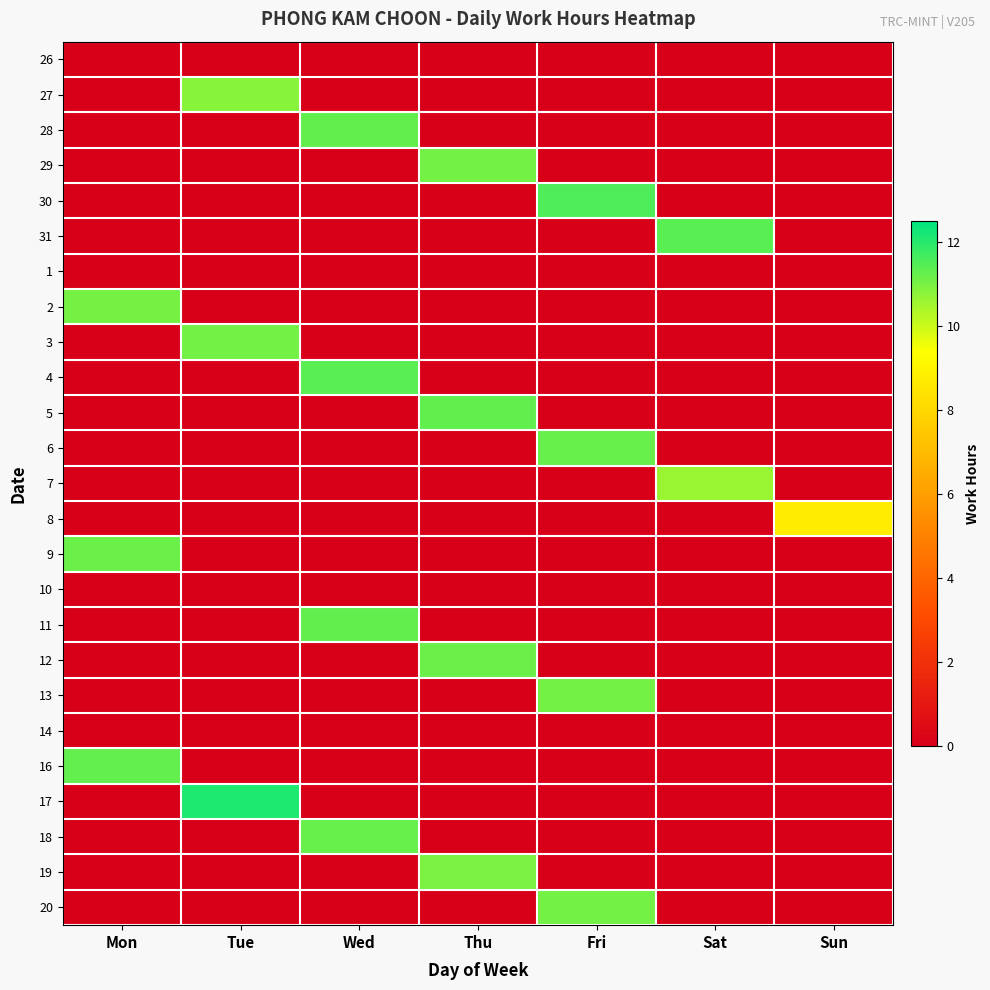

List the series in order of their peak value, lowest first.

26, 1, 10, 14, 8, 7, 27, 19, 2, 3, 29, 13, 20, 12, 9, 6, 18, 16, 11, 28, 5, 4, 31, 30, 17